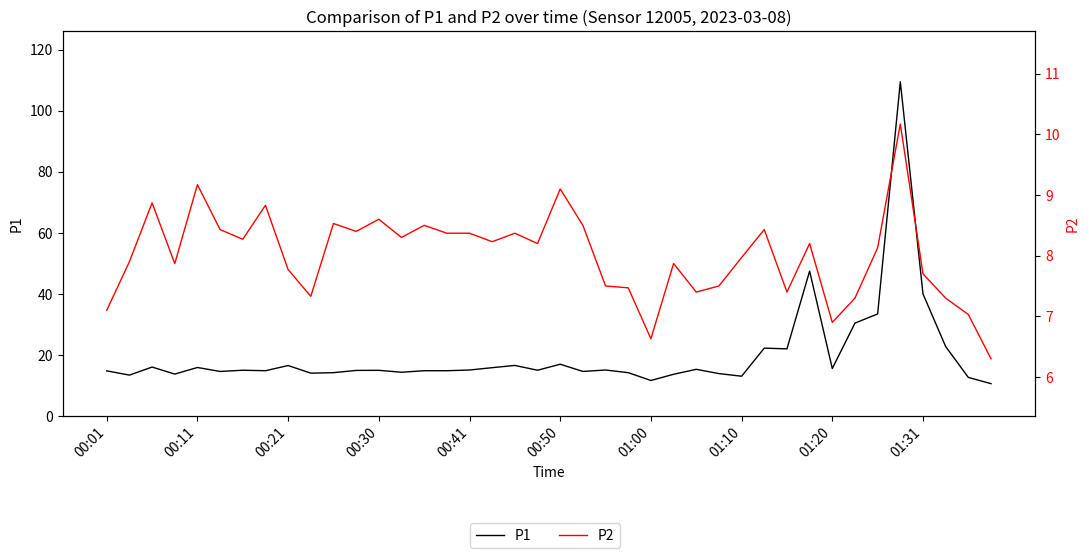

Rank the series by their average value, from highest to lowest.

P1, P2